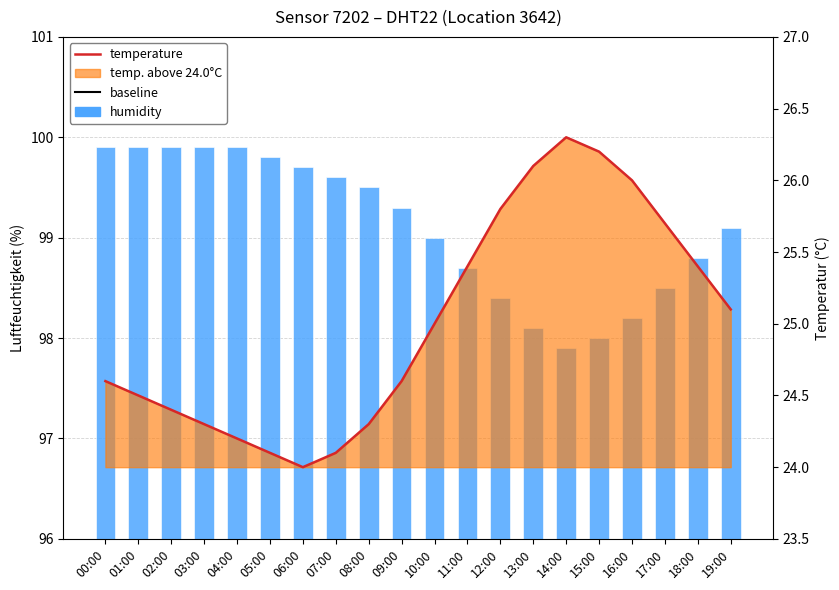

The value of temperature at 00:00 is 24.6. True or false?

True